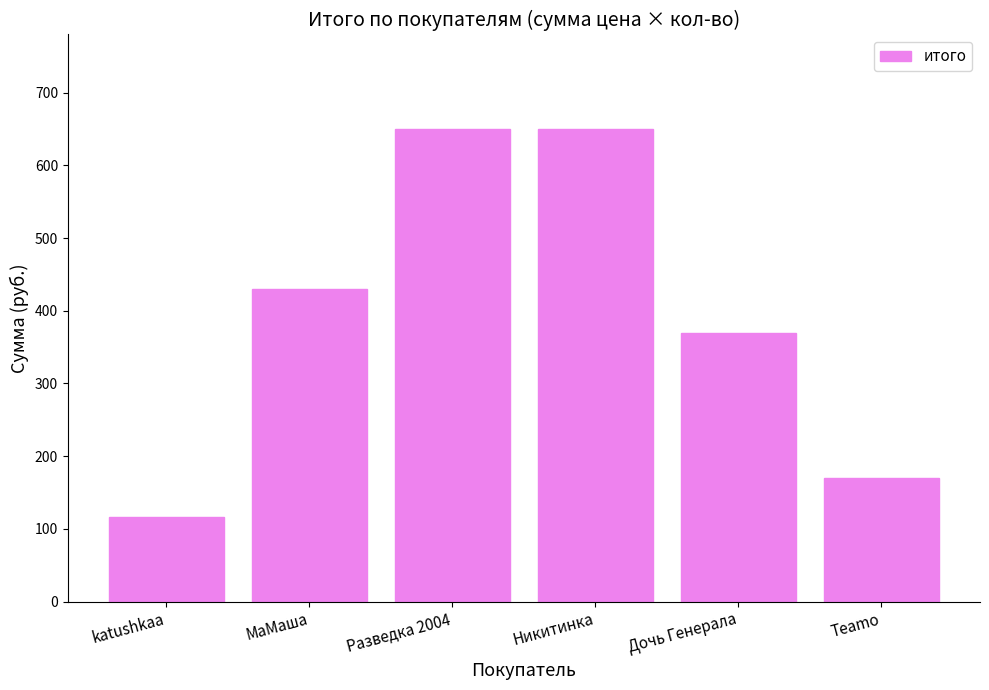

What is the greatest value displayed?

650